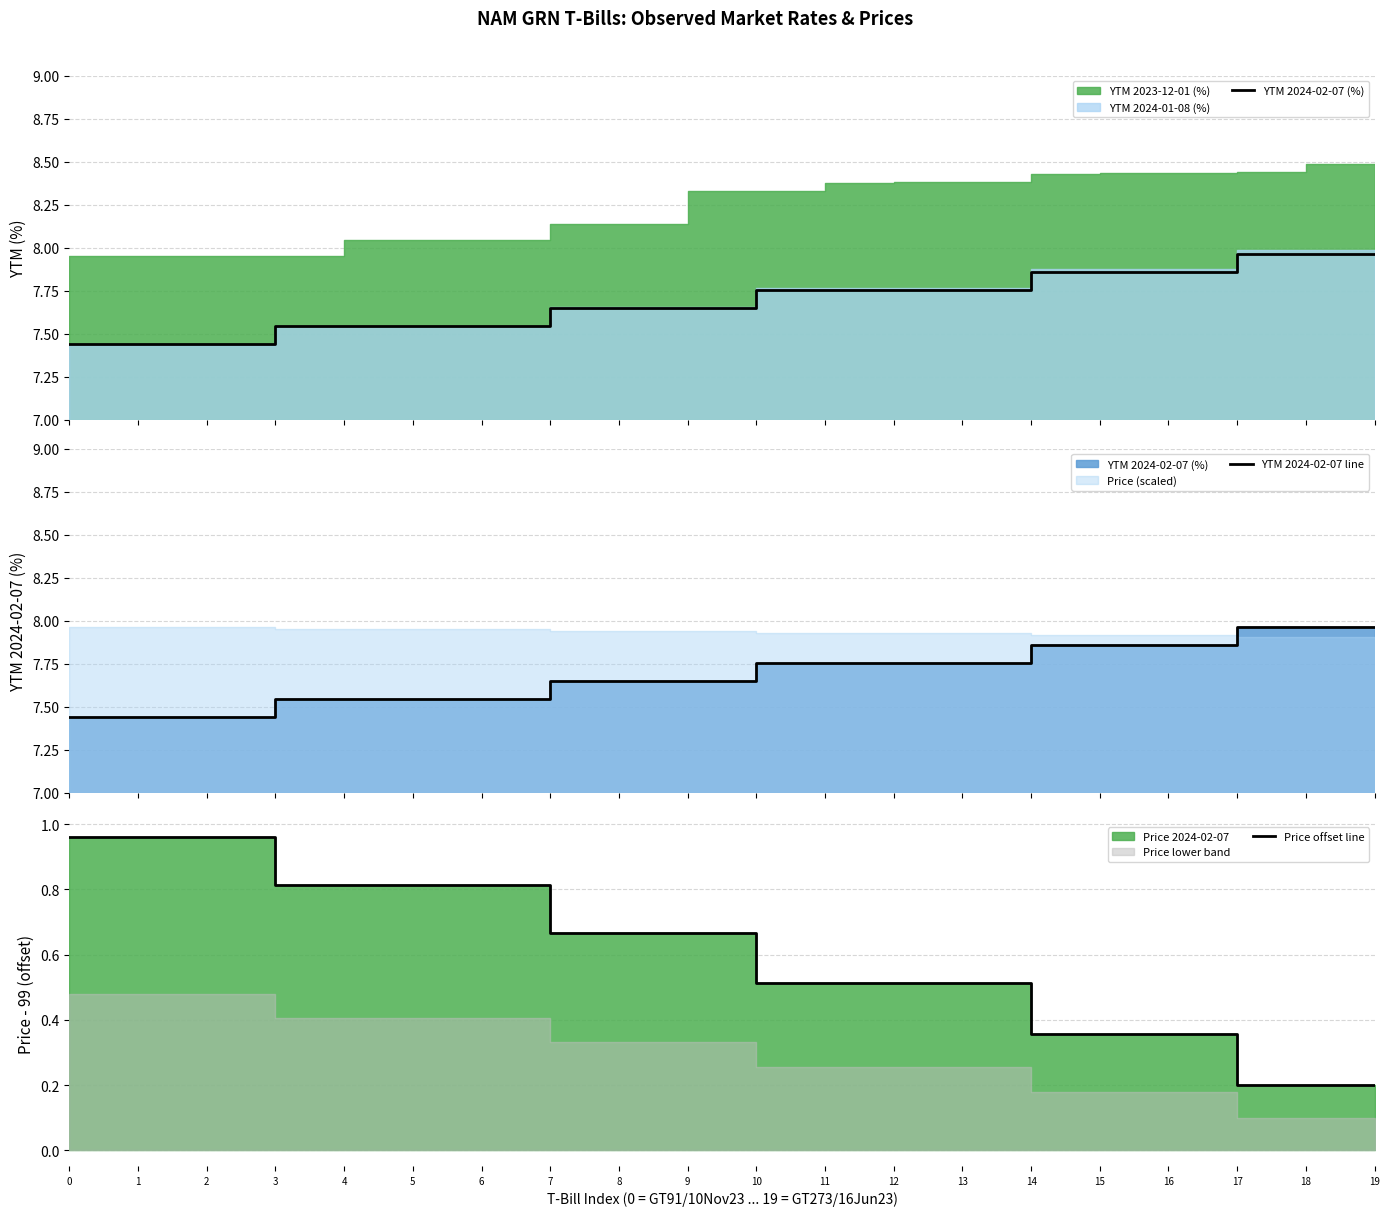

How many lines are shown in the chart?

3